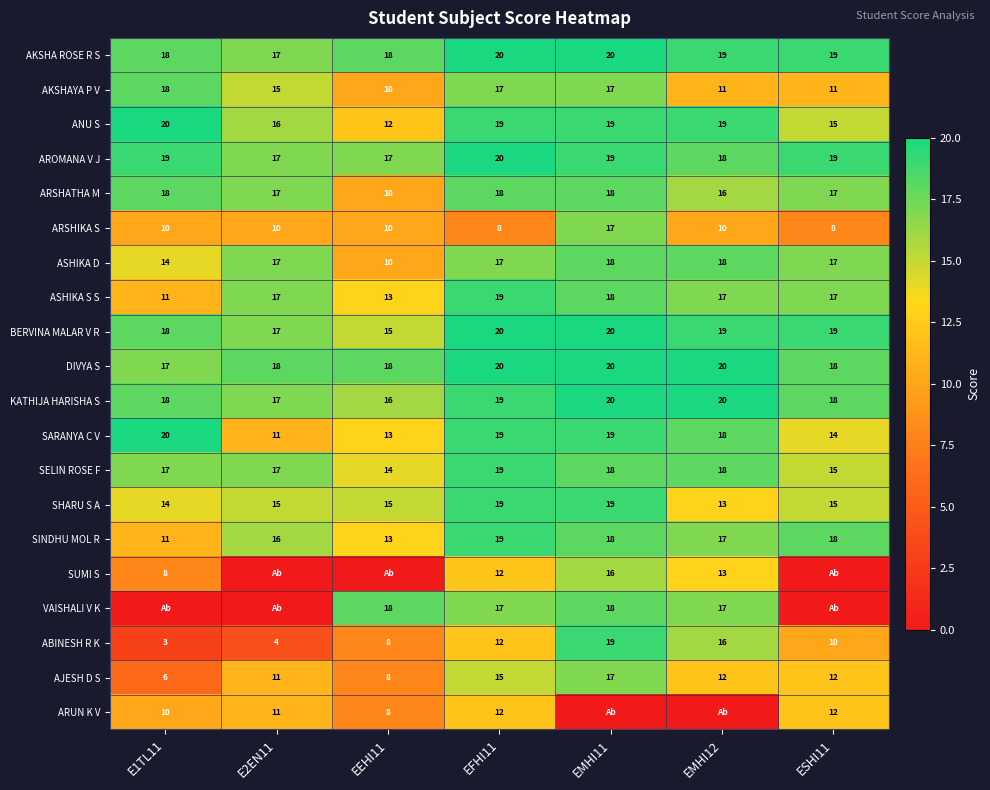

How many categories are shown in the chart?

7